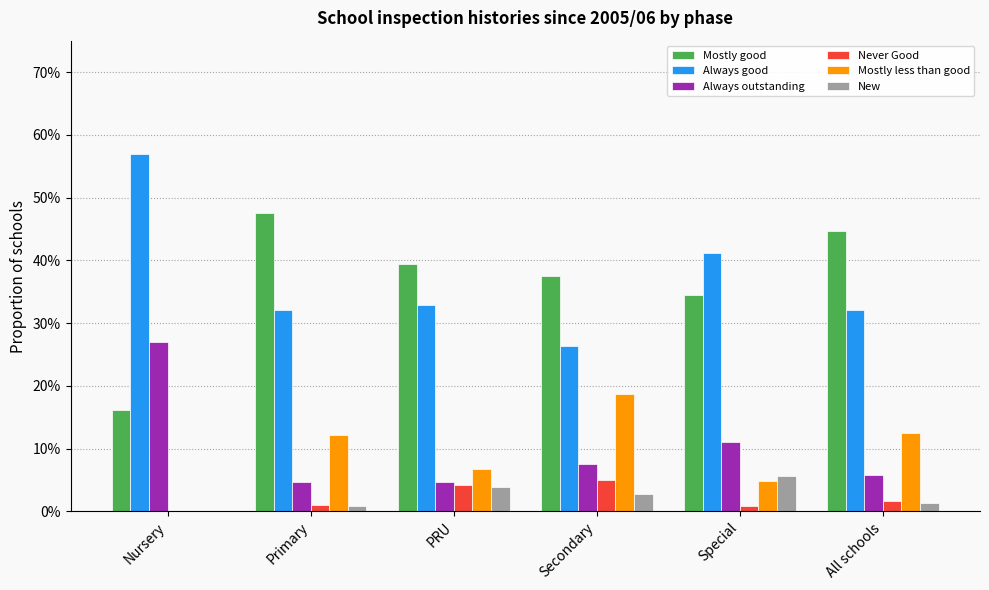

Where is Never Good nearest to the value 0?

Nursery